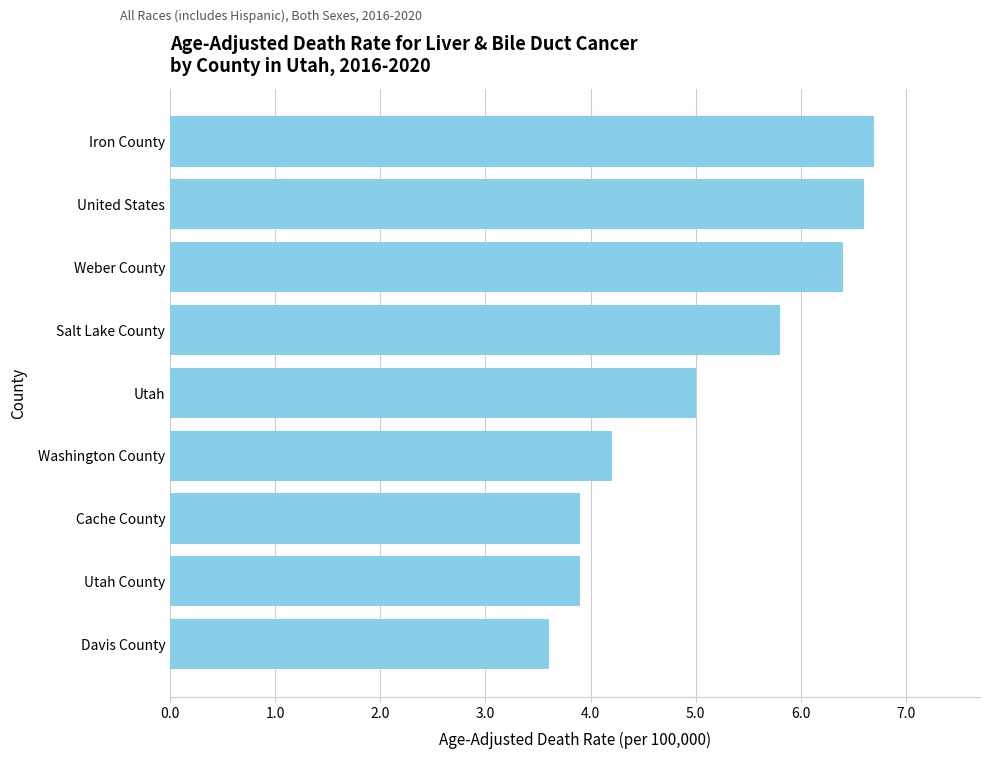

Is it true that the value at Utah is 8.8?

False